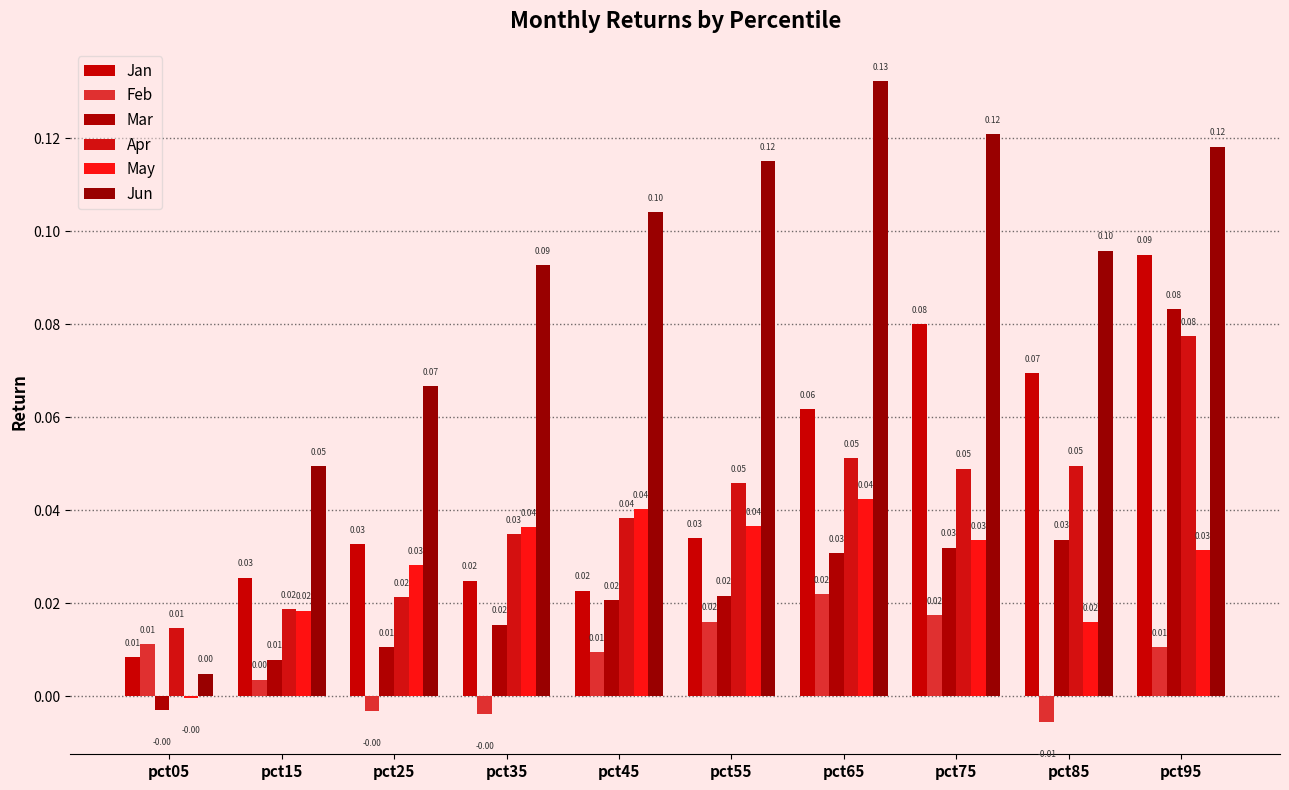

Which series has the largest total across all categories?

Jun